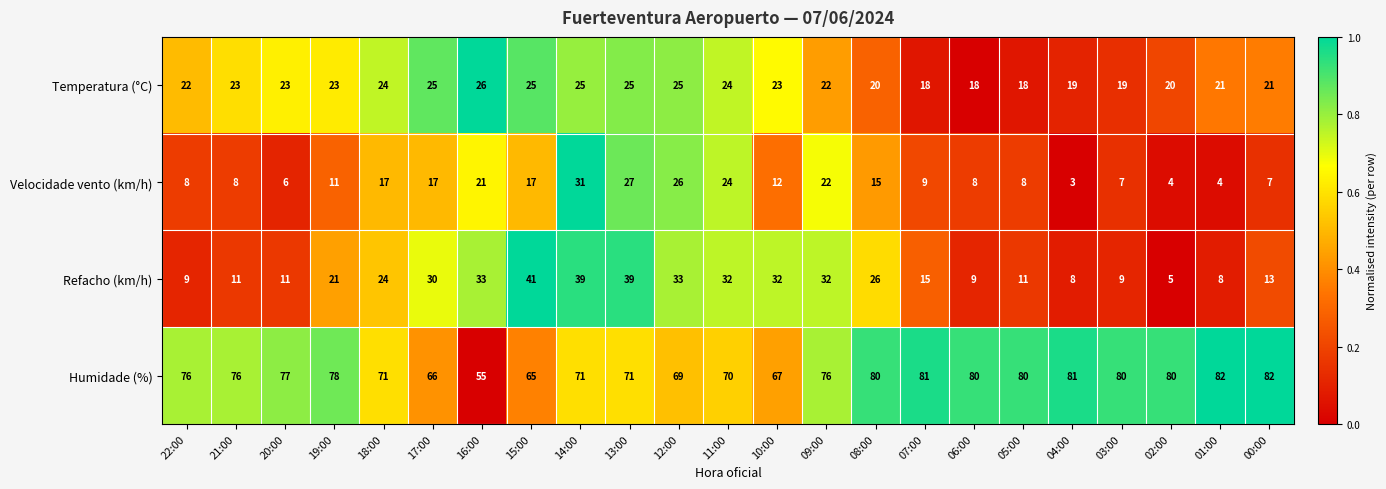

The value of Humidade (%) at 06:00 is 80. True or false?

True